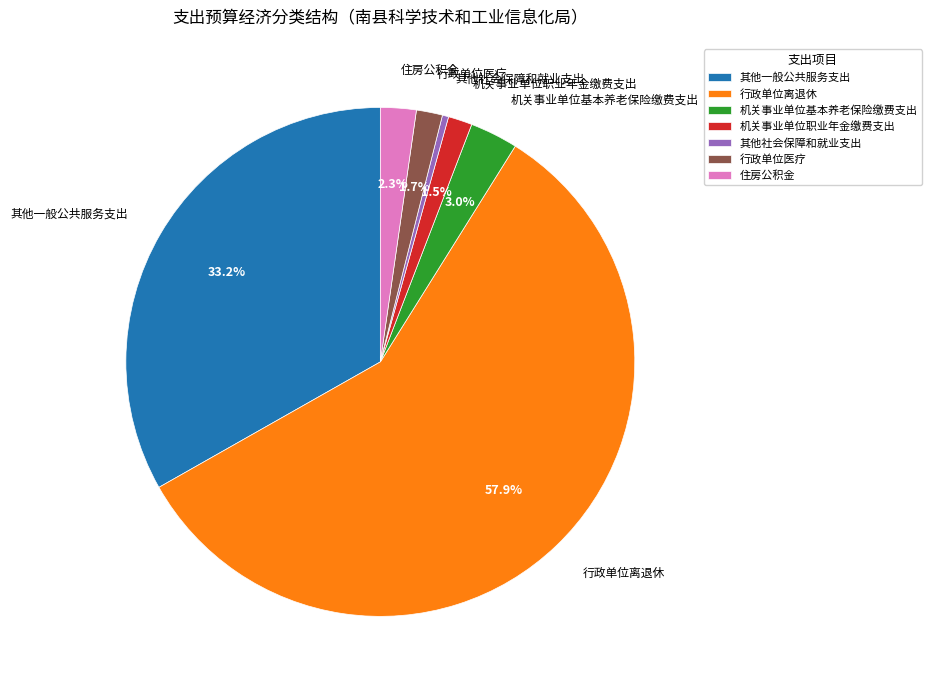

How much of the chart is everything except 机关事业单位职业年金缴费支出?

98.5%